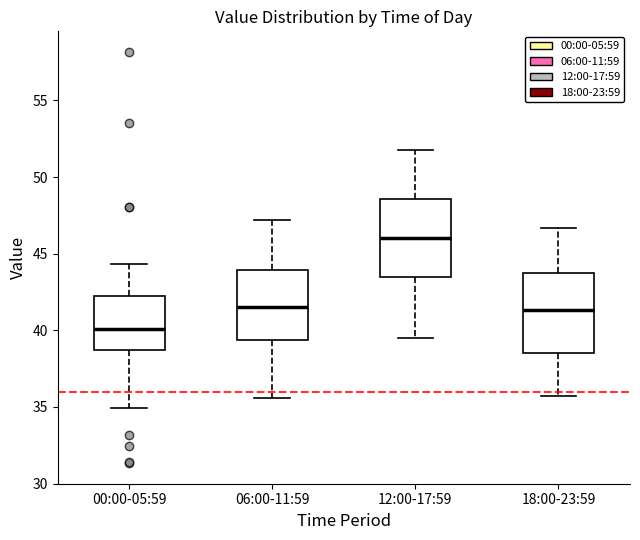

Which box has the highest median line?

12:00-17:59